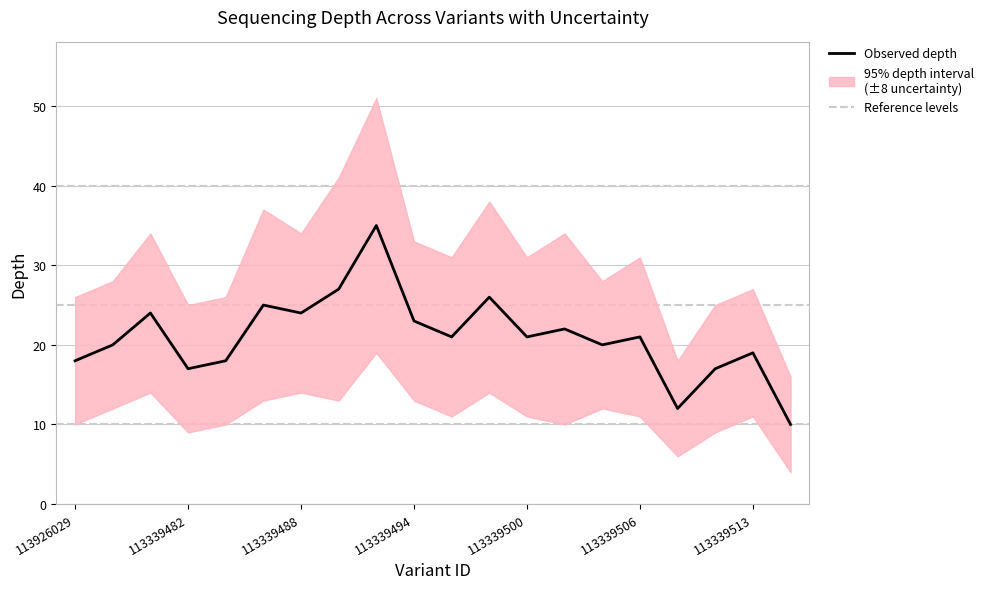

Reading left to right, transcribe all the data shown in this chart.

18	20	24	17	18	25	24	27	35	23	21	26	21	22	20	21	12	17	19	10